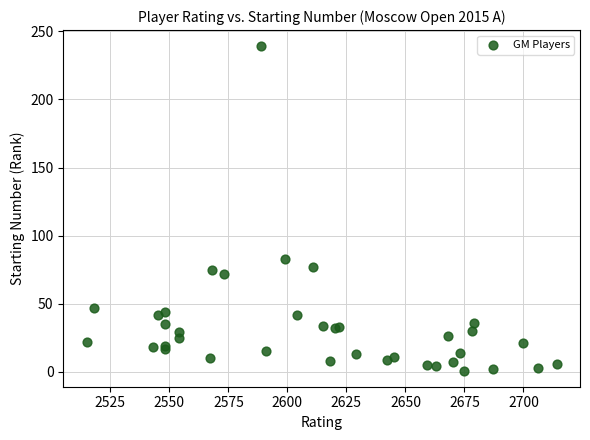

What Y value in the scatter plot is closest to 120?

83